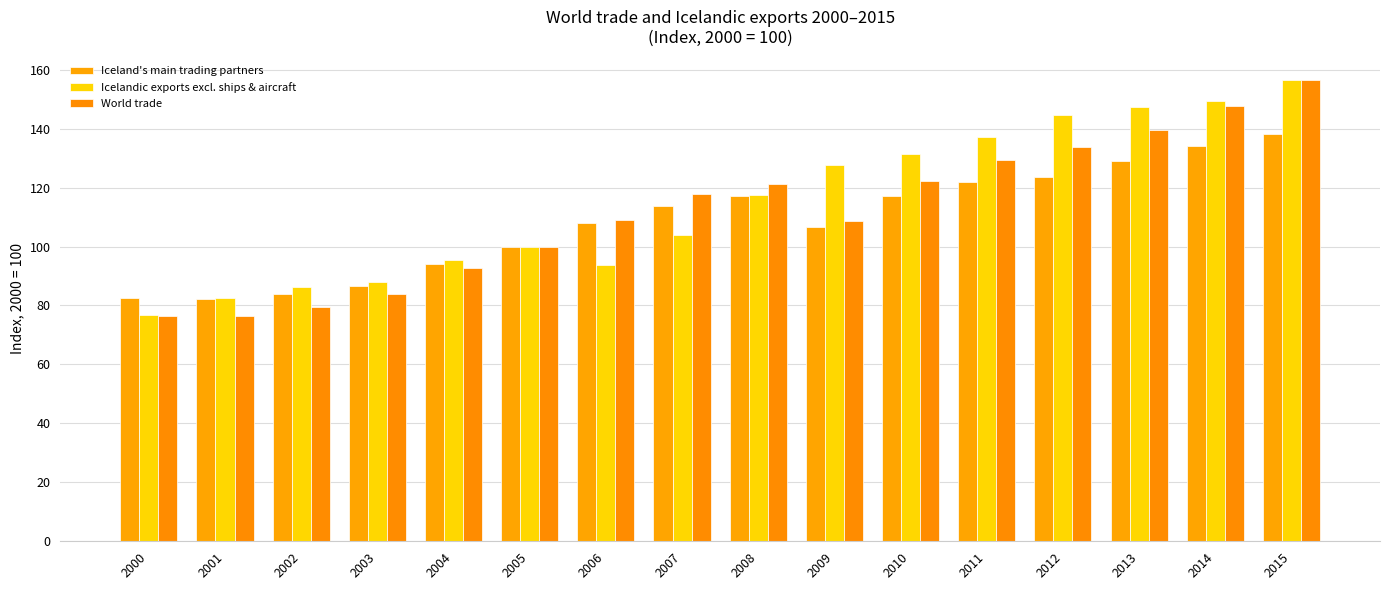

How many categories are shown in the chart?

16